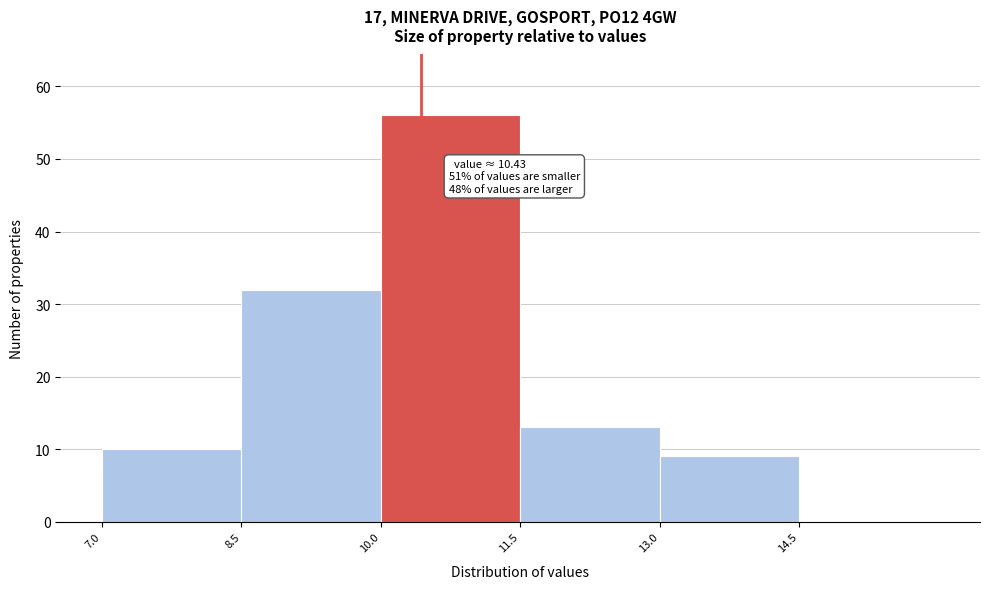

Which range on the x-axis has the tallest bar?

10.0 to 11.5